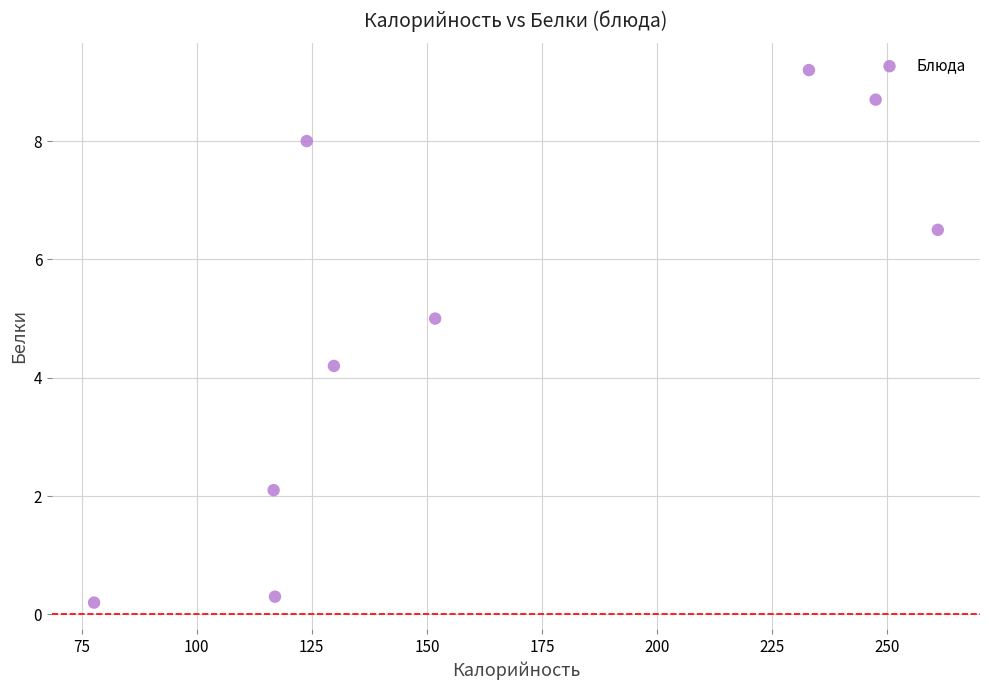

What Y value in the scatter plot is closest to 4?

4.2